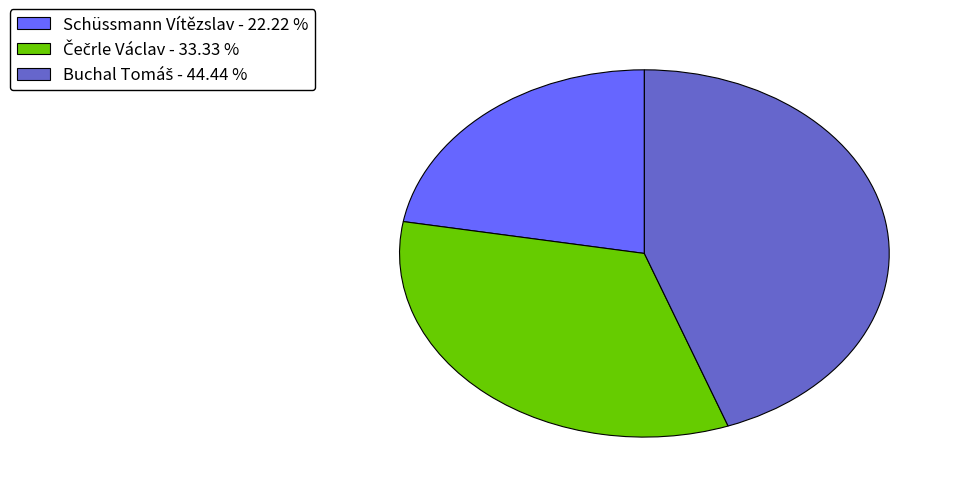

Is there any slice that represents more than half of the pie?

No